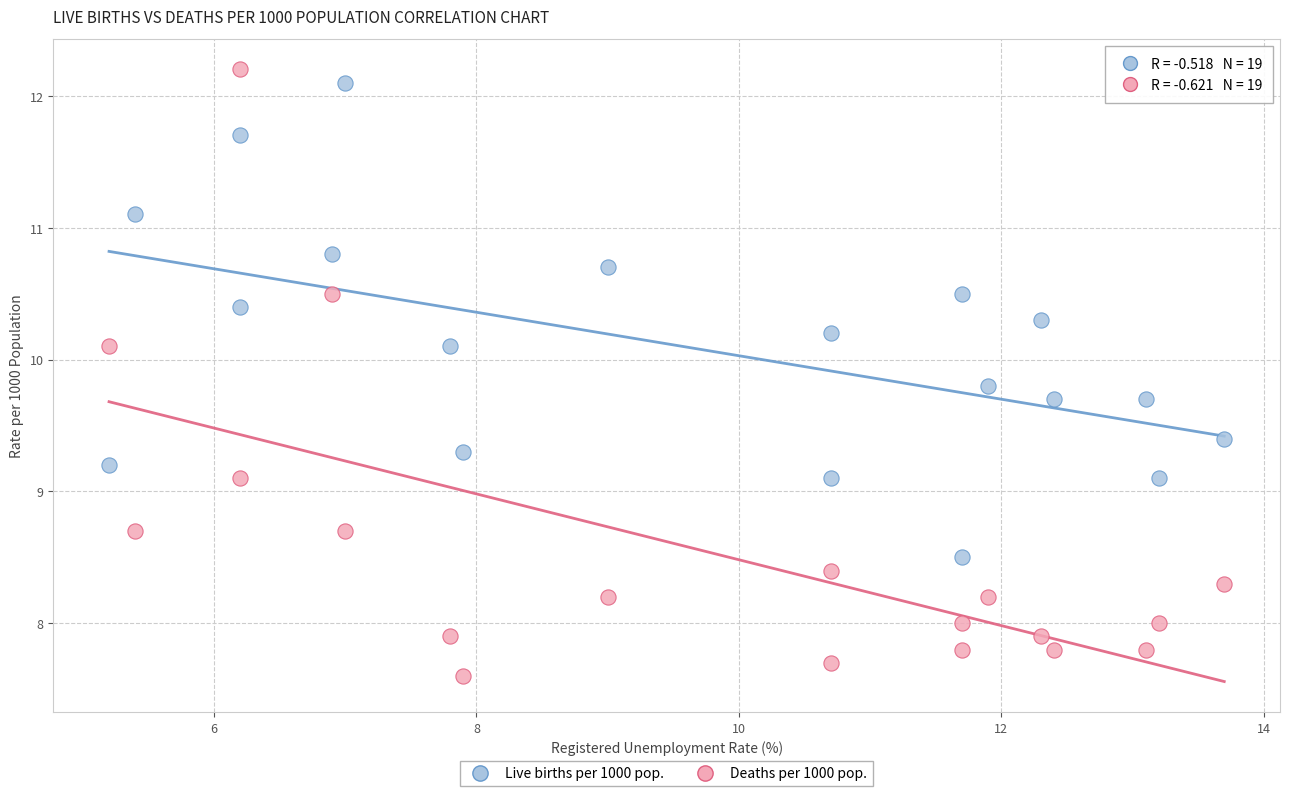

Across all data points, what is the range of X values (max minus min)?

8.5